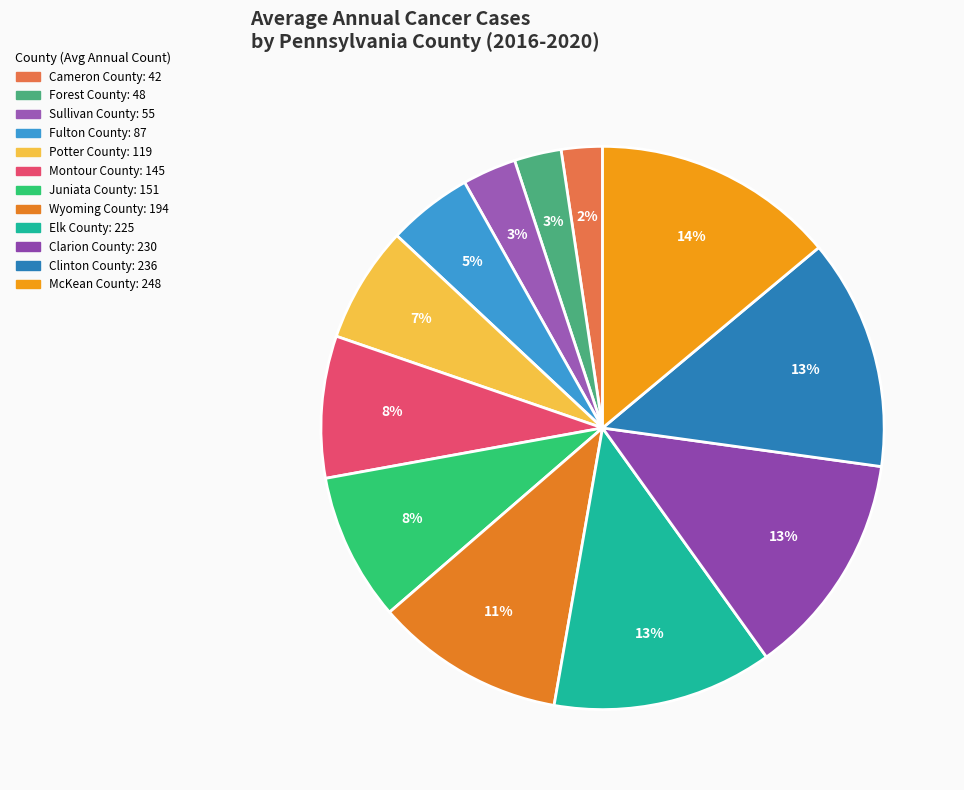

Count the number of slices in the pie.

12